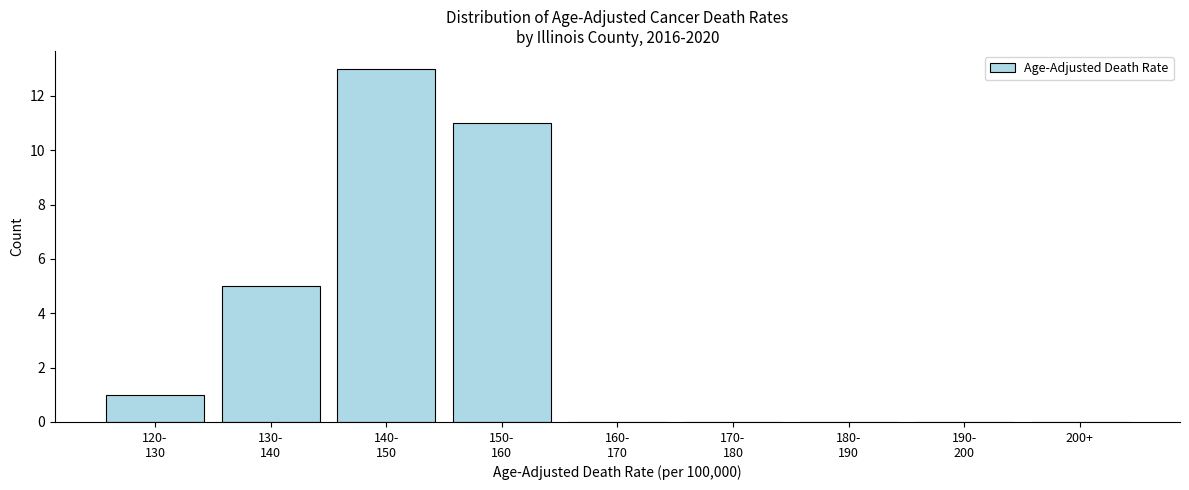

What is the maximum value shown in the chart?

13